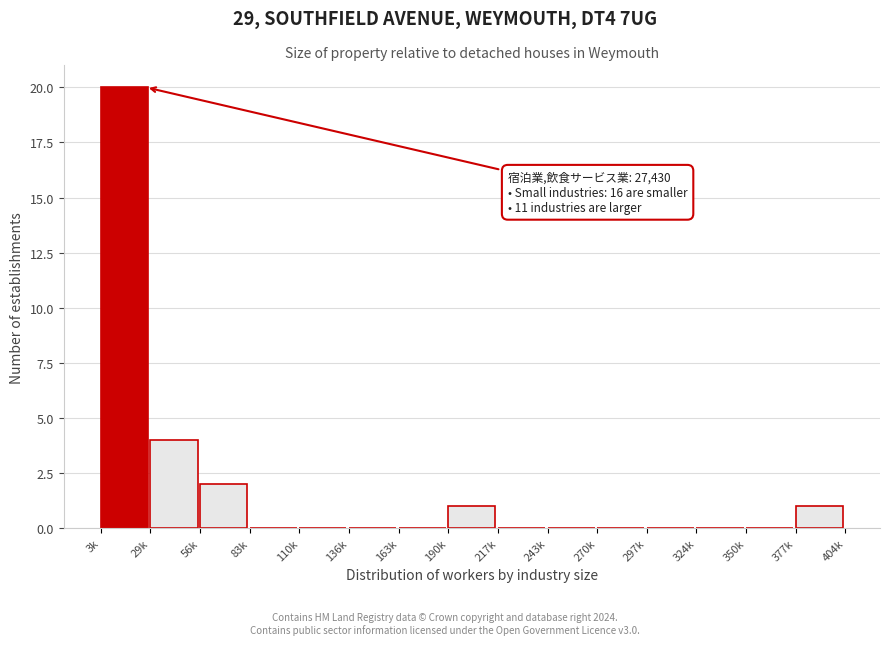

Reading left to right, transcribe all the data shown in this chart.

3k=20	29k=4	56k=2	83k=0	110k=0	136k=0	163k=0	190k=1	217k=0	243k=0	270k=0	297k=0	324k=0	350k=0	377k=1